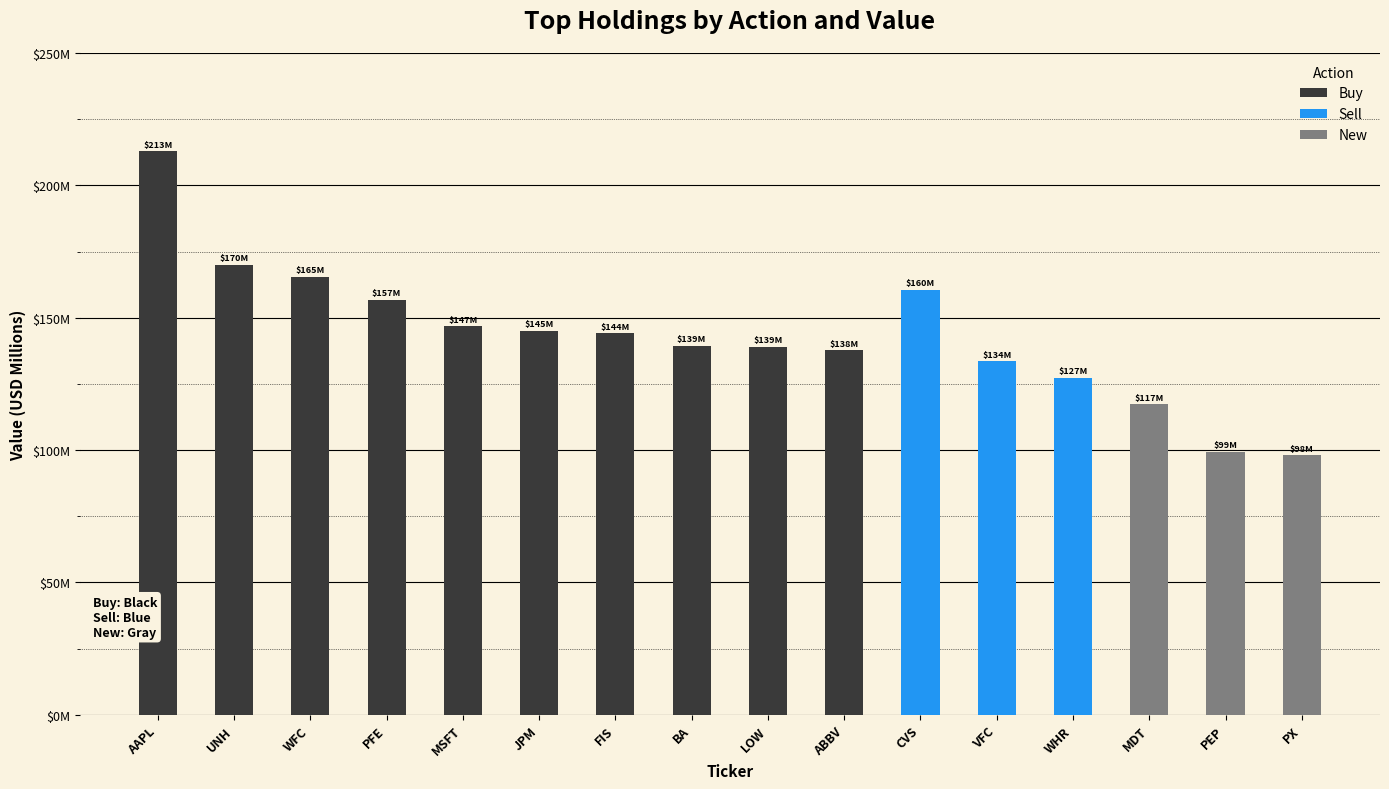

Reading right to left, list all the values displayed in this chart.

Buy: PX=0.0	PEP=0.0	MDT=0.0	WHR=0.0	VFC=0.0	CVS=0.0	ABBV=137.6	LOW=139.1	BA=139.3	FIS=144.0	JPM=145.0	MSFT=146.8	PFE=156.8	WFC=165.5	UNH=170.0	AAPL=212.8
Sell: PX=0.0	PEP=0.0	MDT=0.0	WHR=127.2	VFC=133.6	CVS=160.5	ABBV=0.0	LOW=0.0	BA=0.0	FIS=0.0	JPM=0.0	MSFT=0.0	PFE=0.0	WFC=0.0	UNH=0.0	AAPL=0.0
New: PX=98.0	PEP=99.5	MDT=117.3	WHR=0.0	VFC=0.0	CVS=0.0	ABBV=0.0	LOW=0.0	BA=0.0	FIS=0.0	JPM=0.0	MSFT=0.0	PFE=0.0	WFC=0.0	UNH=0.0	AAPL=0.0